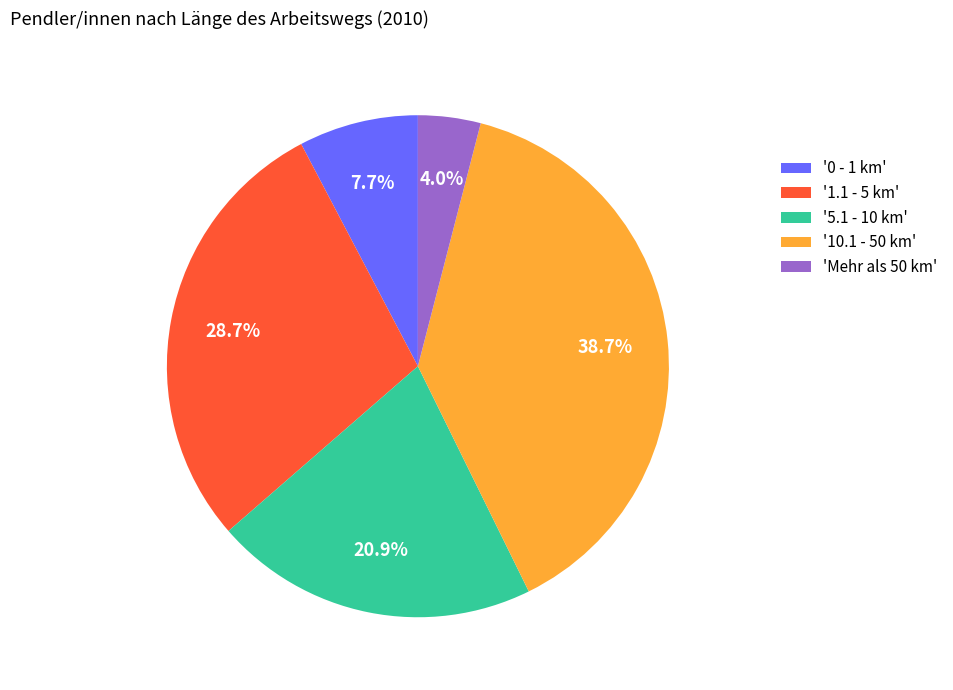

What percentage do '1.1 - 5 km' and '10.1 - 50 km' together represent?

67.4%